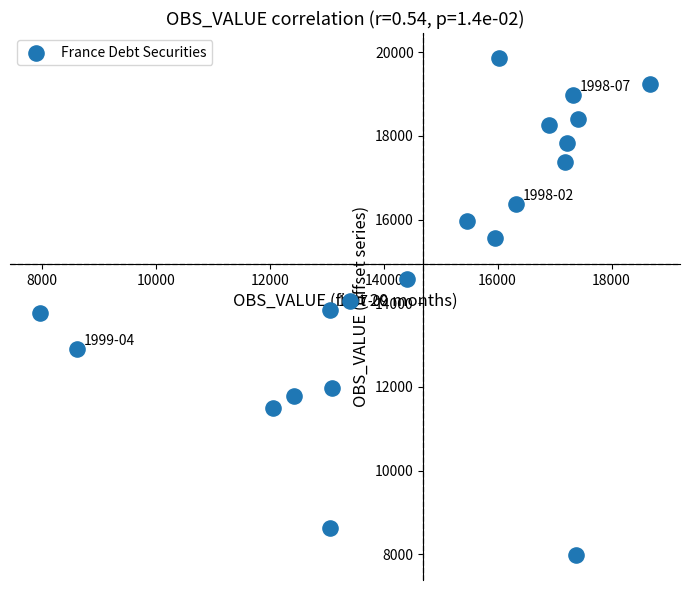

What is the range of Y values (max minus min)?

11888